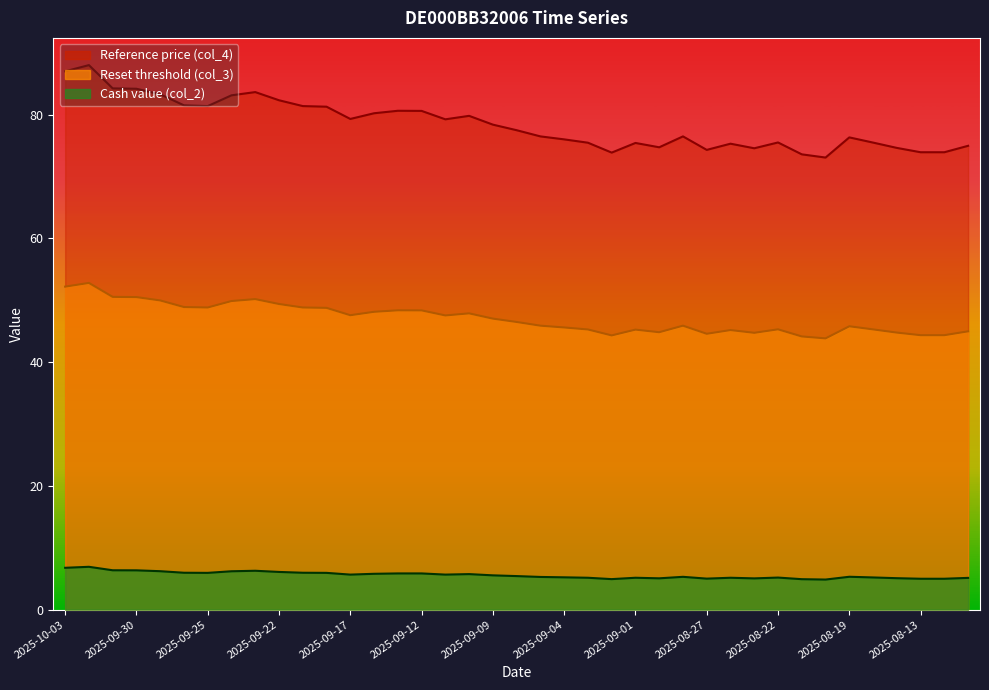

Which series has the largest total across all categories?

col_3